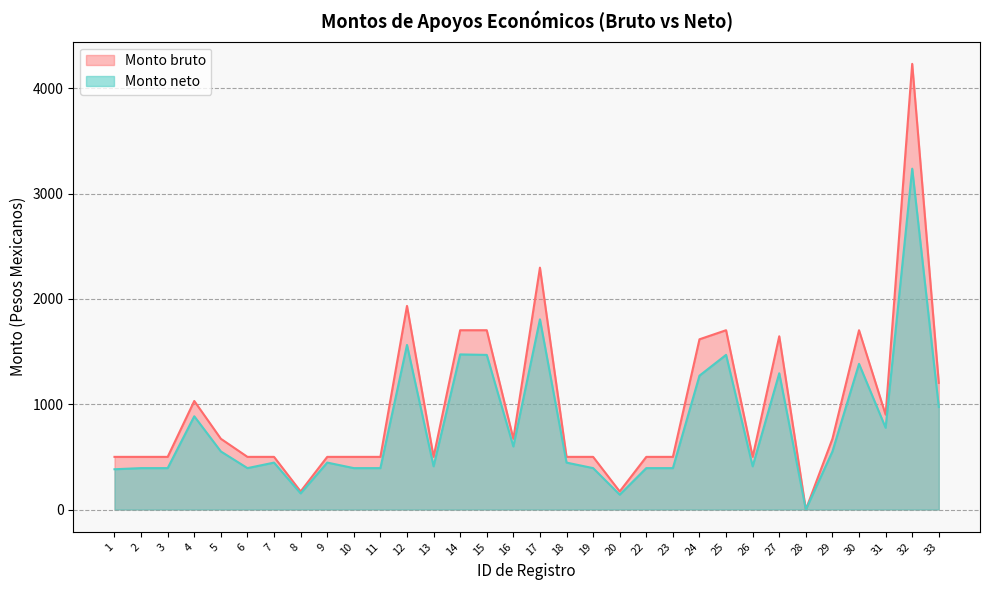

Reading left to right, list all the values displayed in this chart.

Monto bruto: 500.0	500.0	500.0	1030.7	671.8	500.0	500.0	171.8	500.0	500.0	500.0	1933.6	500.0	1702.5	1702.5	671.8	2296.4	500.0	500.0	171.8	500.0	500.0	1616.3	1702.5	500.0	1645.2	0.0	671.8	1702.5	900.7	4231.6	1202.5
Monto neto: 382.4	393.2	393.2	885.4	551.5	393.2	445.5	153.1	445.8	393.2	393.2	1562.8	410.2	1472.8	1468.1	598.6	1805.9	445.5	393.2	141.0	393.2	393.2	1271.1	1468.5	410.2	1293.8	0.0	551.5	1383.0	776.5	3236.3	973.3